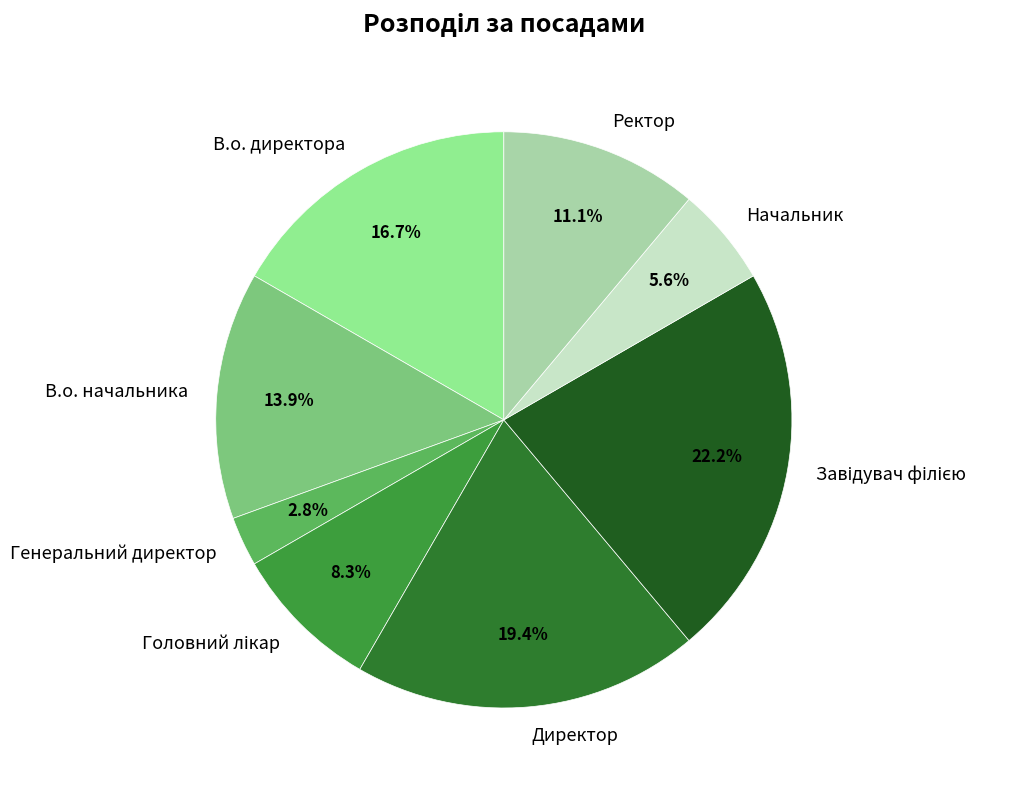

The Ректор slice represents 19% of the pie. True or false?

False